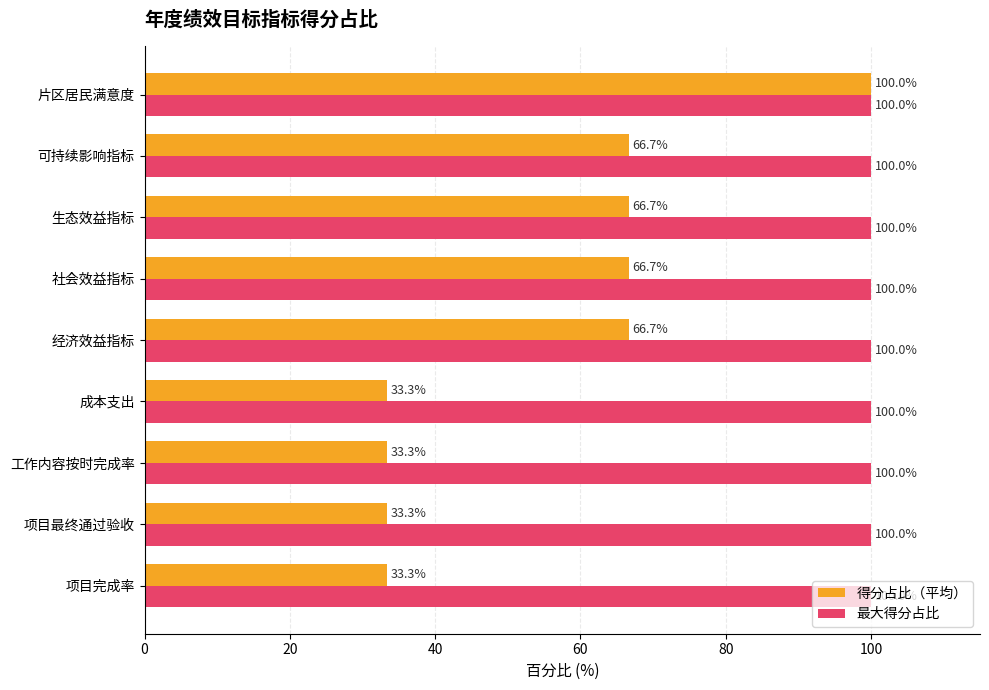

Which series has the largest total across all categories?

最大得分占比